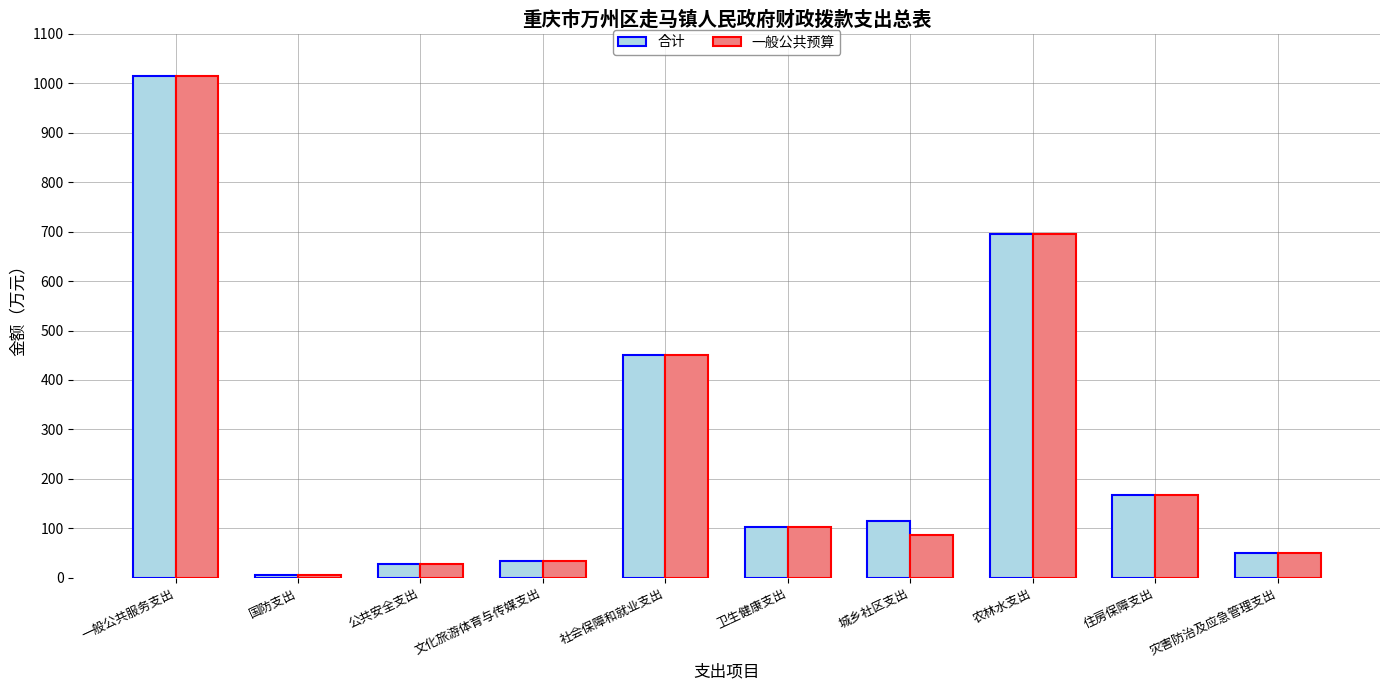

What is the average value of the 一般公共预算 series?

263.5